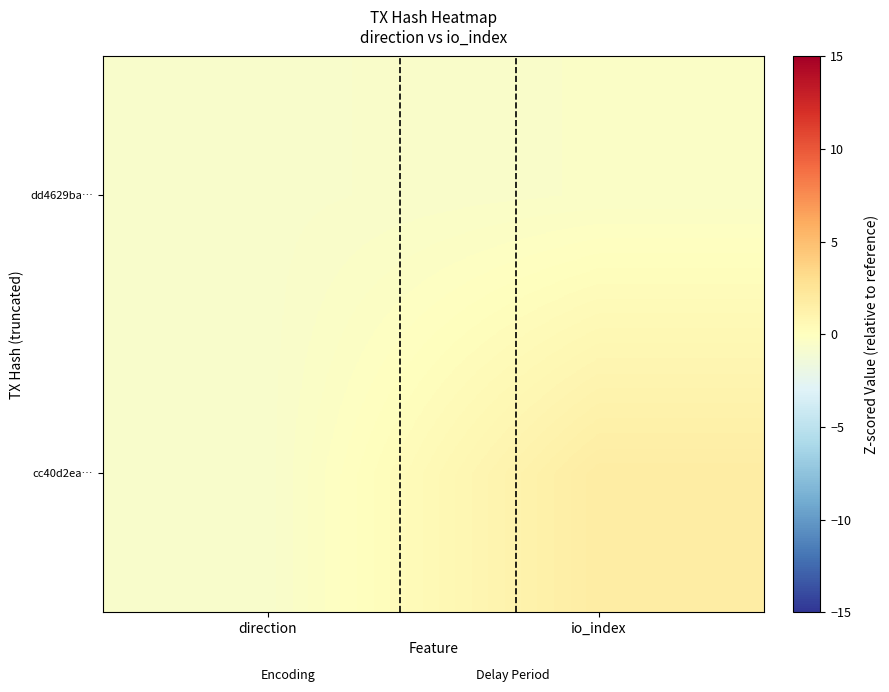

How many data points does each series have?

2